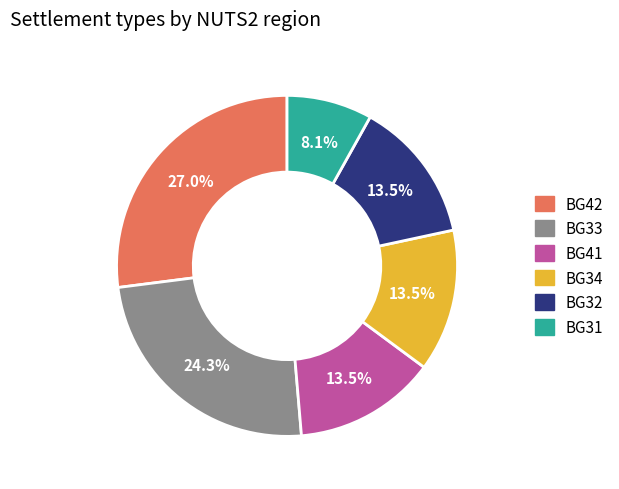

Approximately how many times larger is the value at BG32 compared to BG33?

0.6